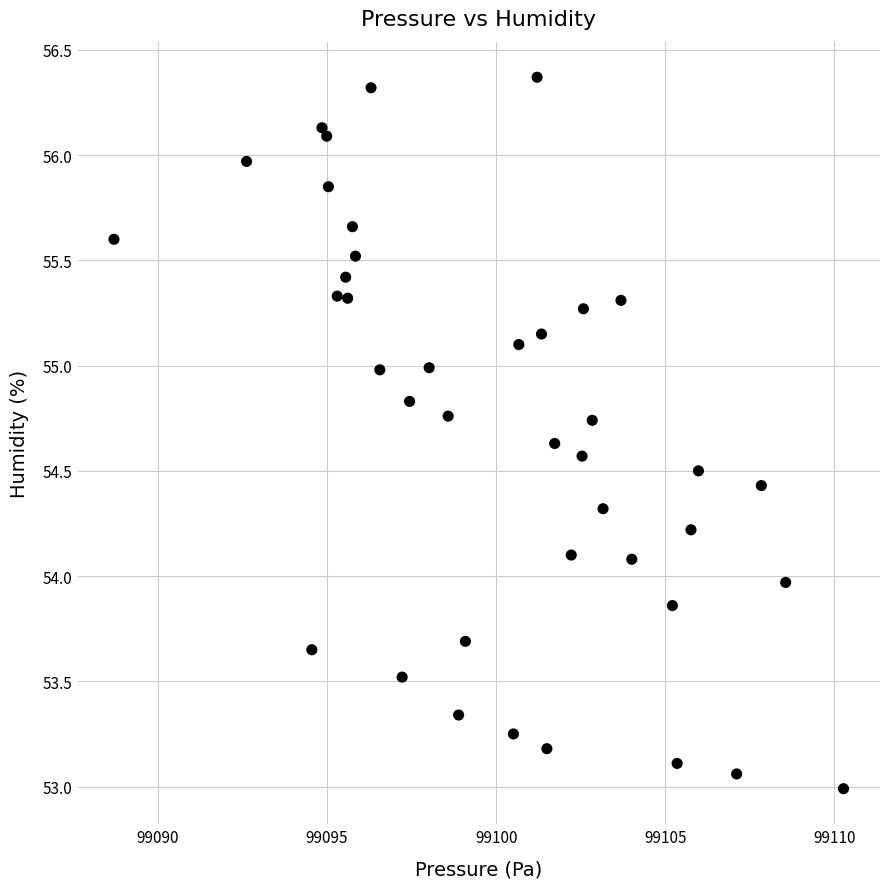

What is the range of Y values (max minus min)?

3.4